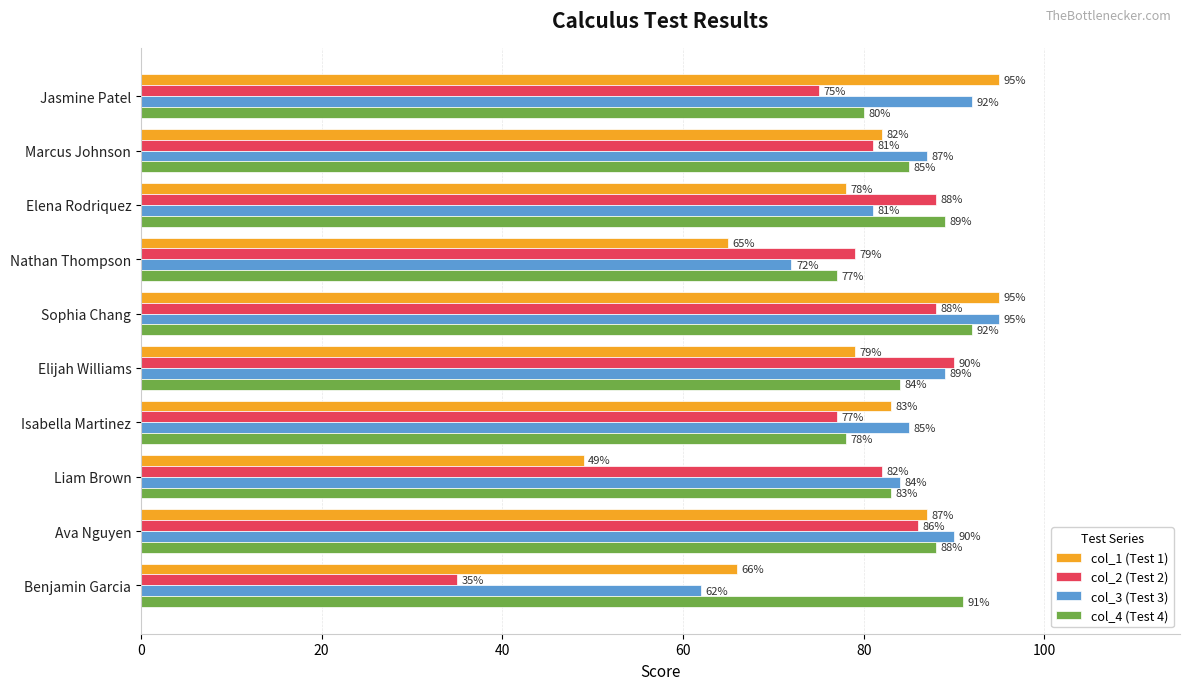

What is the smallest value displayed?

35